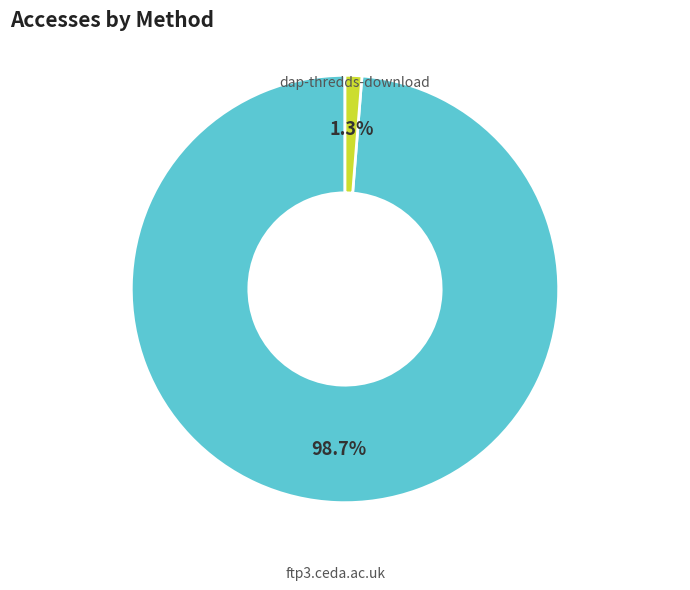

How many segments does this pie chart have?

2